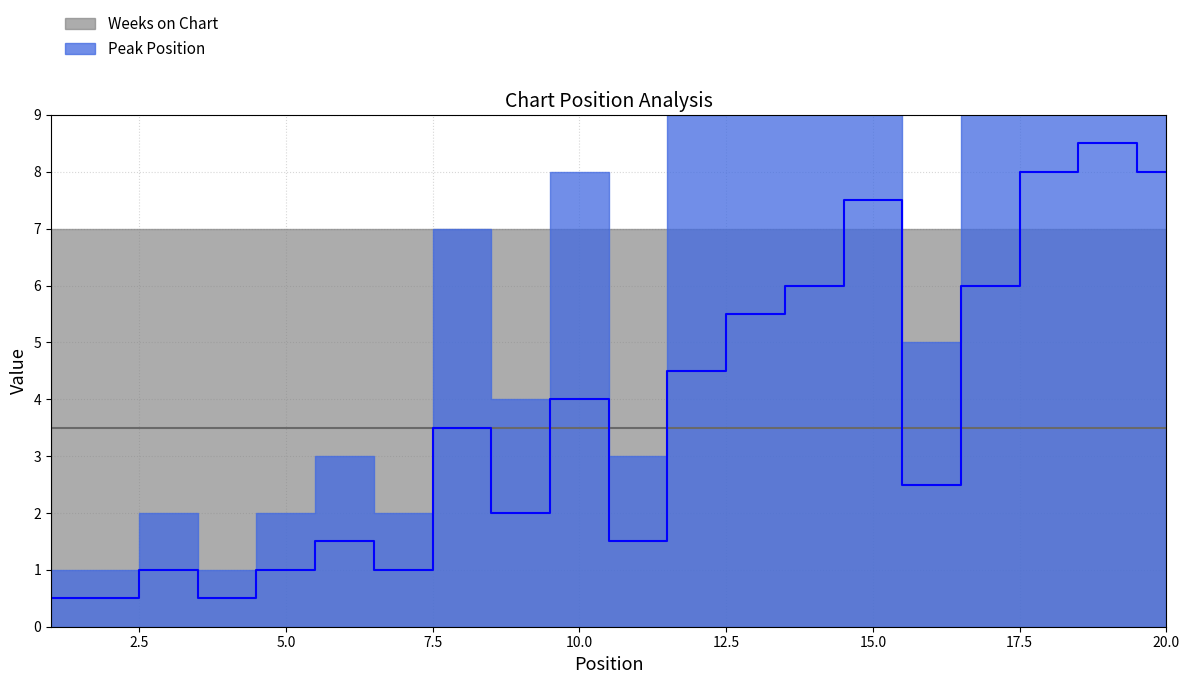

What is the difference between the maximum and minimum values?

8.0